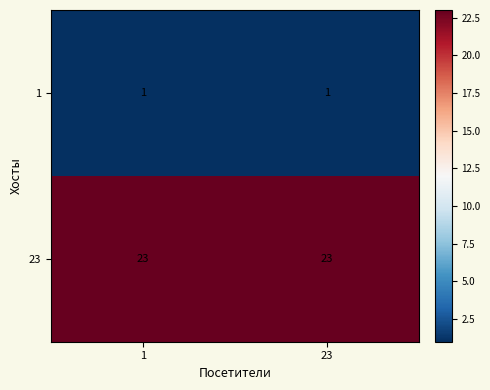

What is the total value across all series at 23?

24